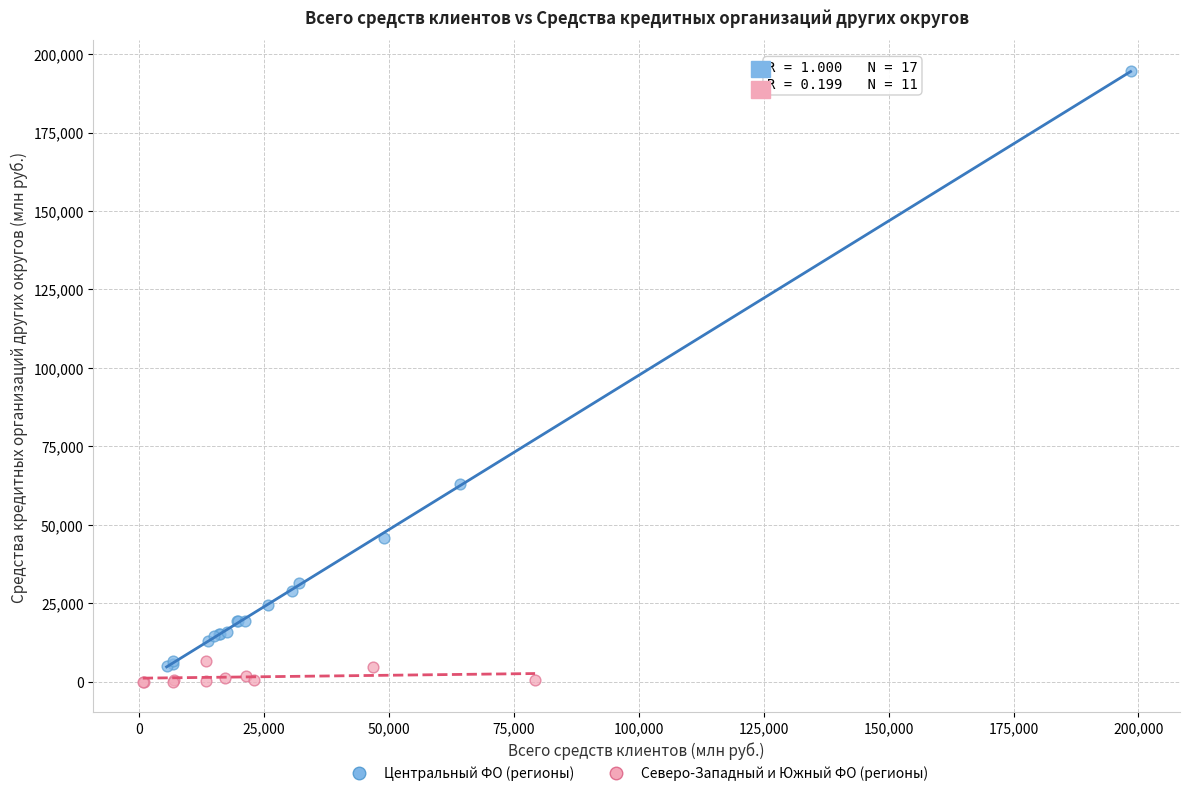

Which series has the largest Y range (max minus min)?

Центральный ФО (регионы)